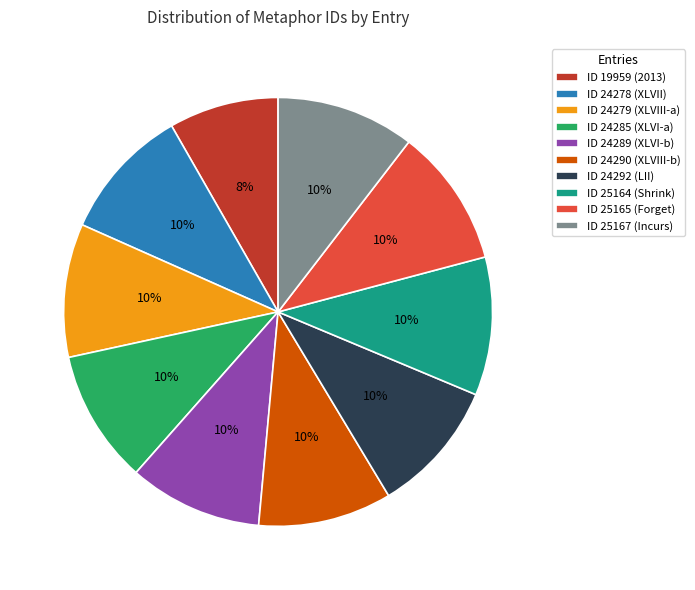

What is the ratio of the value at ID 25164 (Shrink) to the value at ID 24285 (XLVI-a)?

1.0